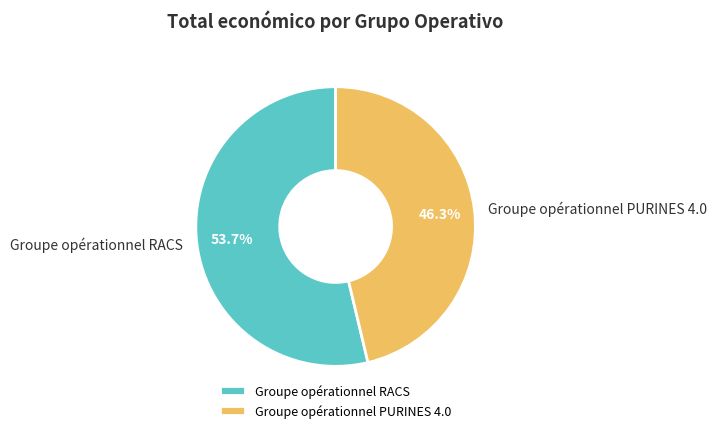

To the nearest percent, what portion does Groupe opérationnel RACS represent?

54%